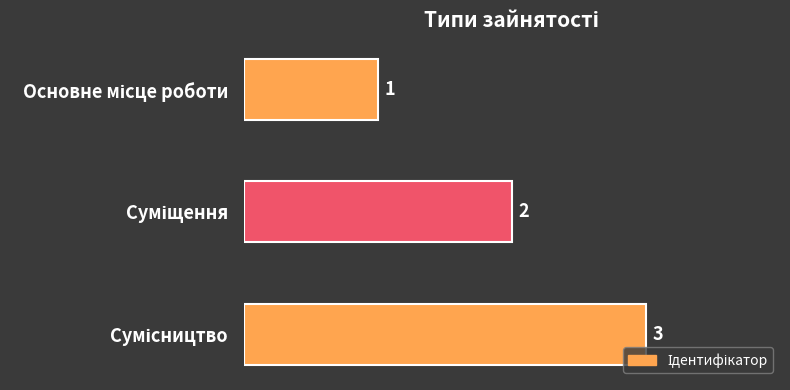

Are the bars horizontal?

Yes